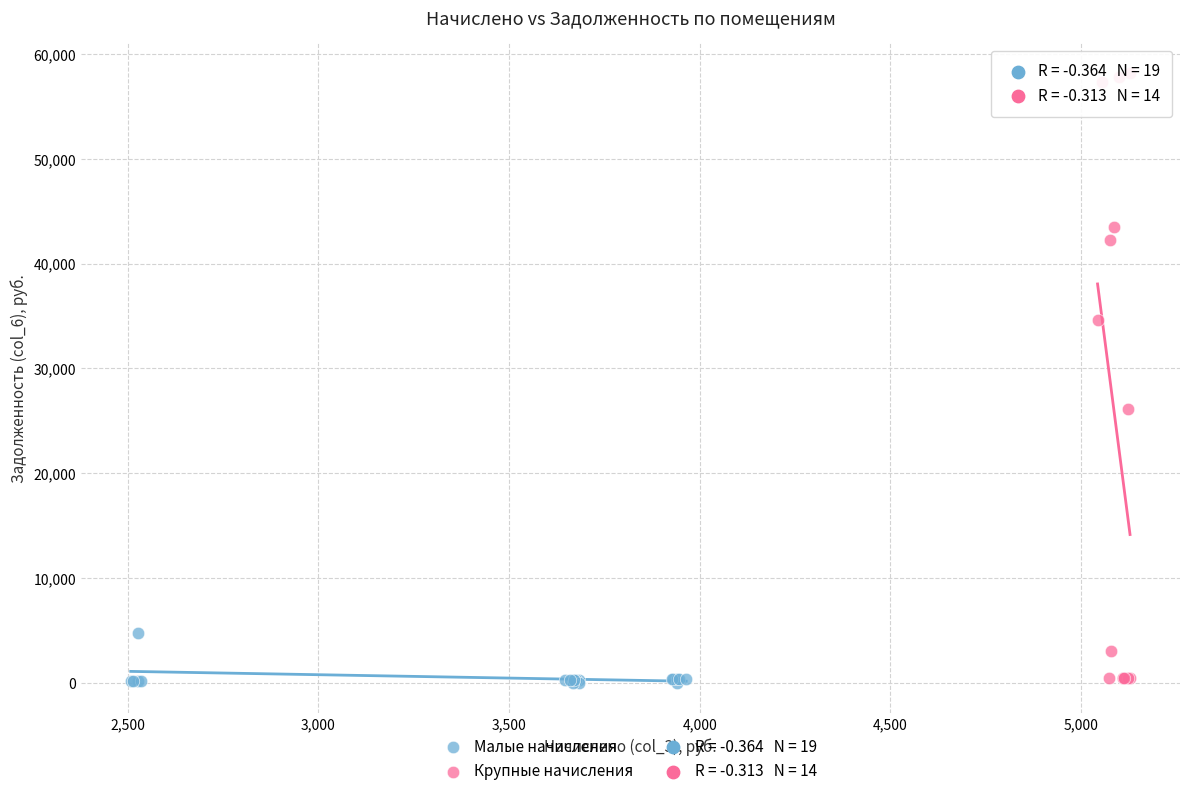

Which series contains the highest Y value?

Крупные начисления